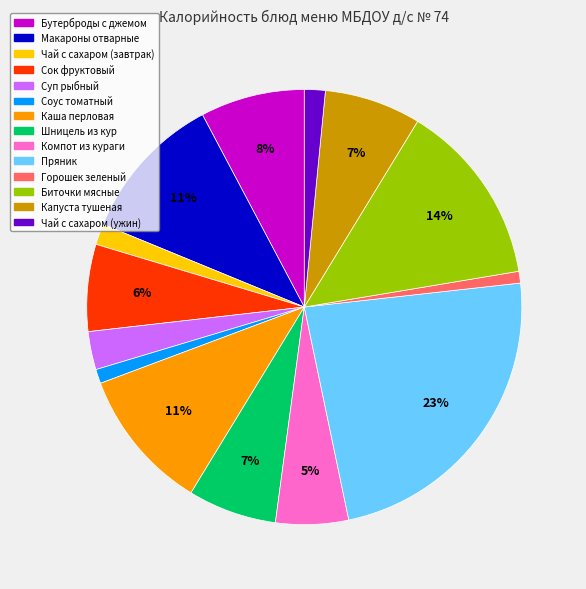

Is the sum of Каша перловая and Компот из кураги greater than half?

No